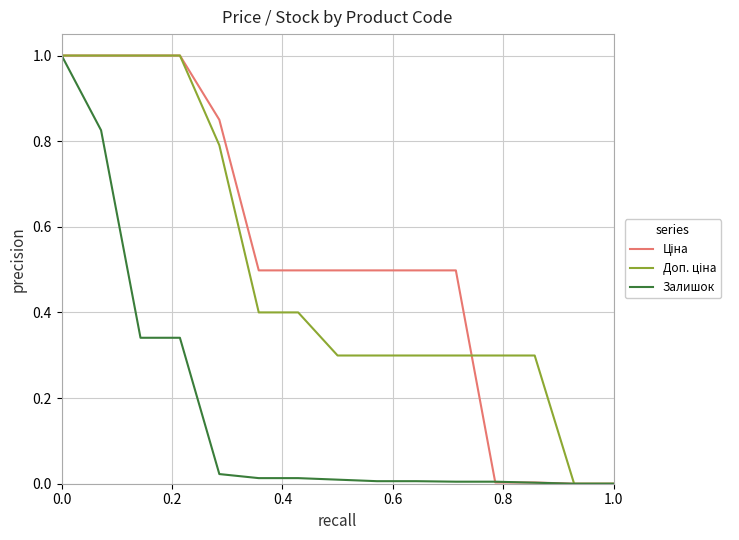

Reading right to left, extract all data points from this chart.

Ціна: 0.0	0.0	0.0	0.0	0.5	0.5	0.5	0.5	0.5	0.5	0.8	1.0	1.0	1.0	1.0
Доп. ціна: 0.0	0.0	0.3	0.3	0.3	0.3	0.3	0.3	0.4	0.4	0.8	1.0	1.0	1.0	1.0
Залишок: 0.0	0.0	0.0	0.0	0.0	0.0	0.0	0.0	0.0	0.0	0.0	0.3	0.3	0.8	1.0